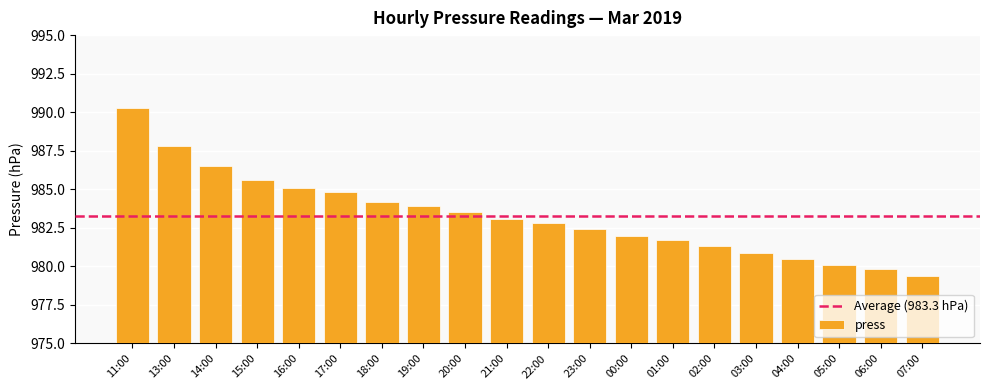

What is the difference between the values at 23:00 and 11:00?

7.9